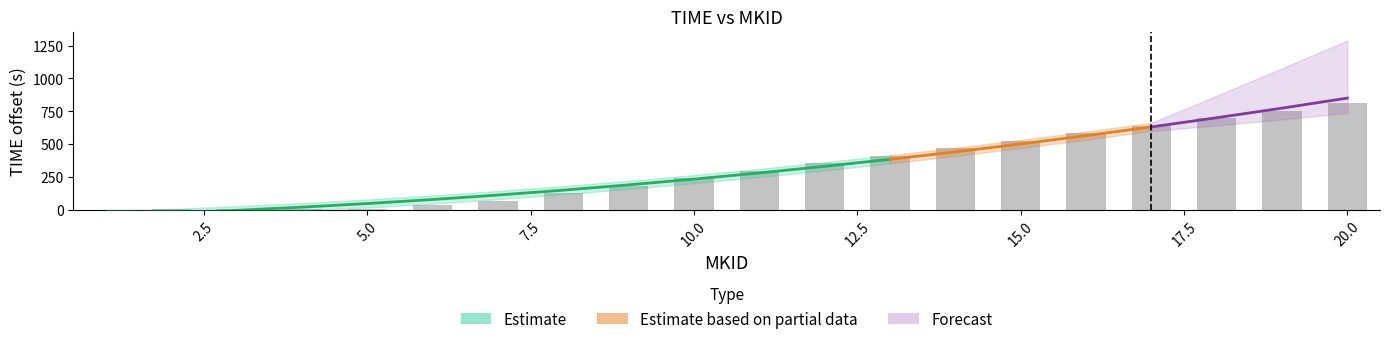

What is the greatest value displayed?

813.6